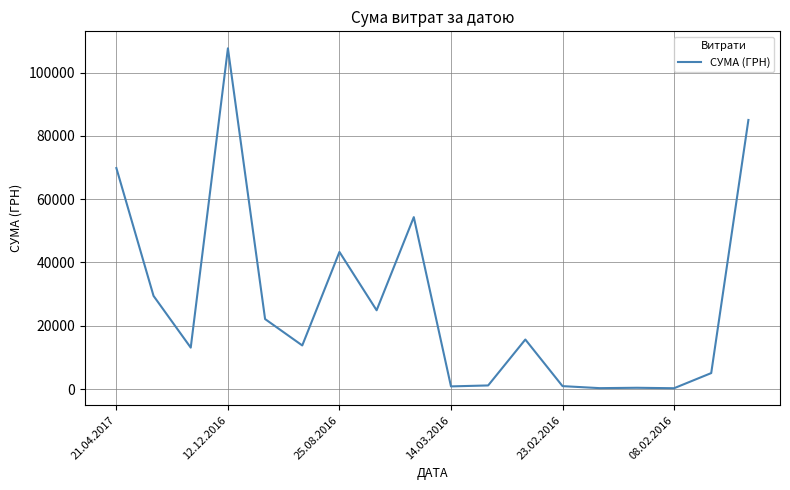

What is the difference between the maximum and minimum values?

107385.8